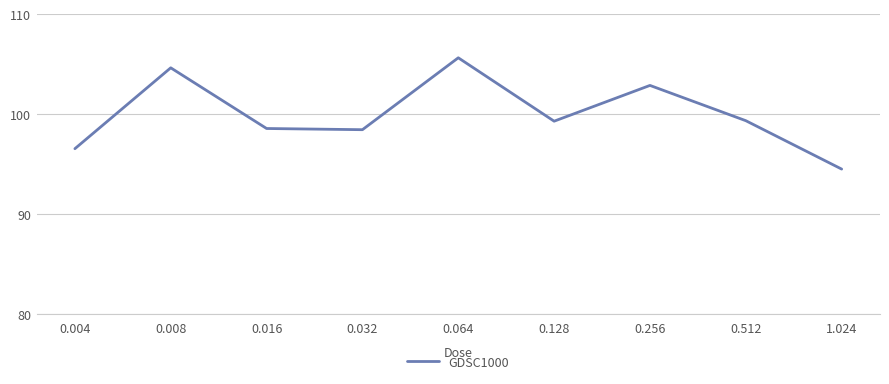

The value at 1.024 is 162.1. True or false?

False